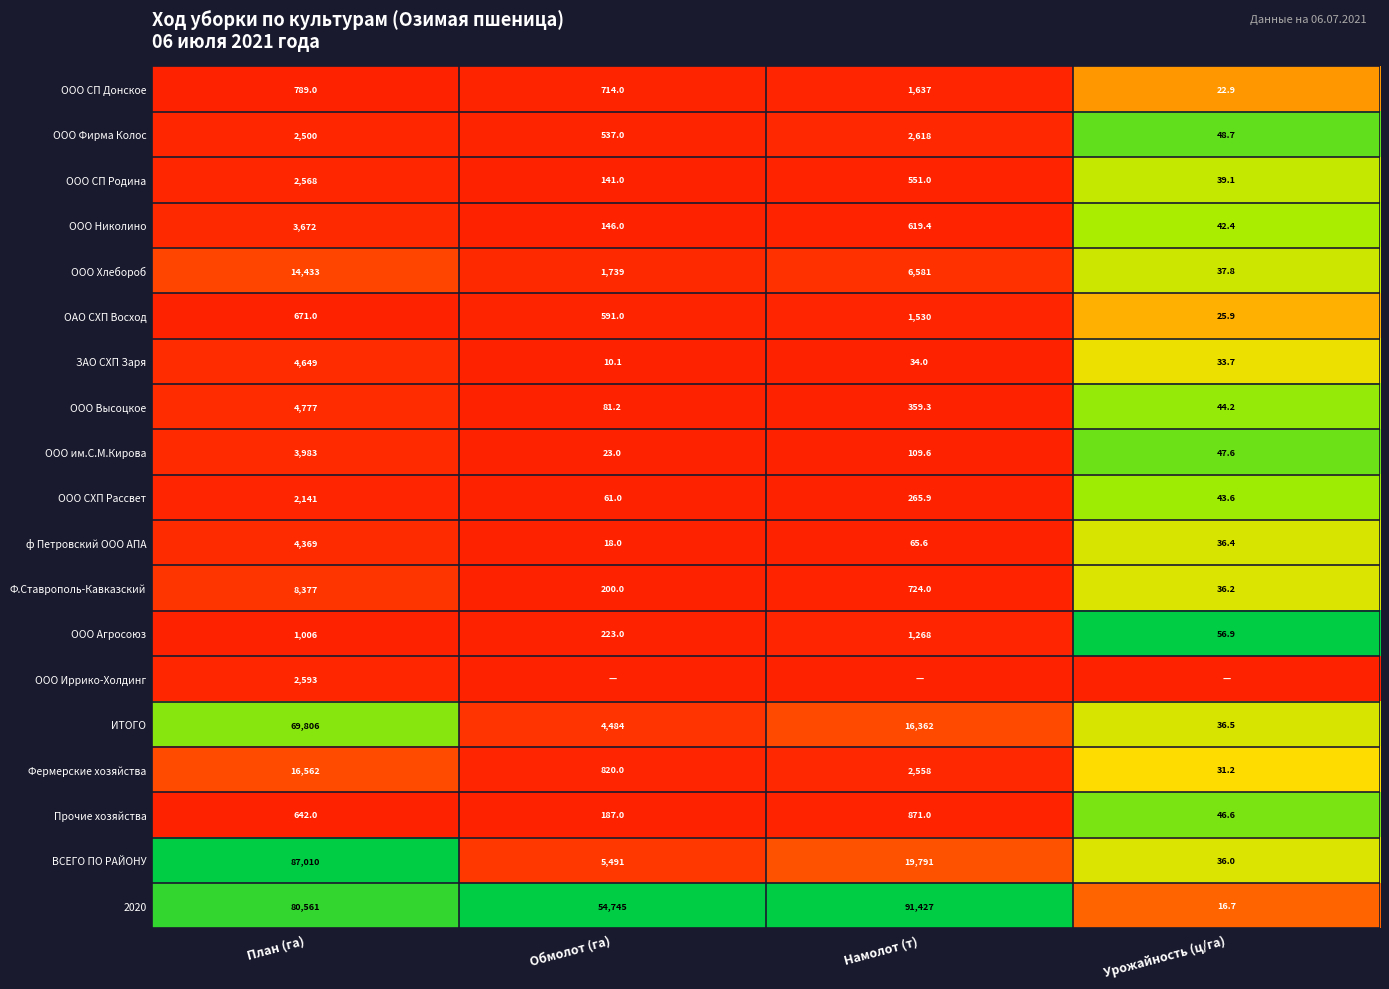

Which category has the lowest value in the ИТОГО series?

Урожайность (ц/га)